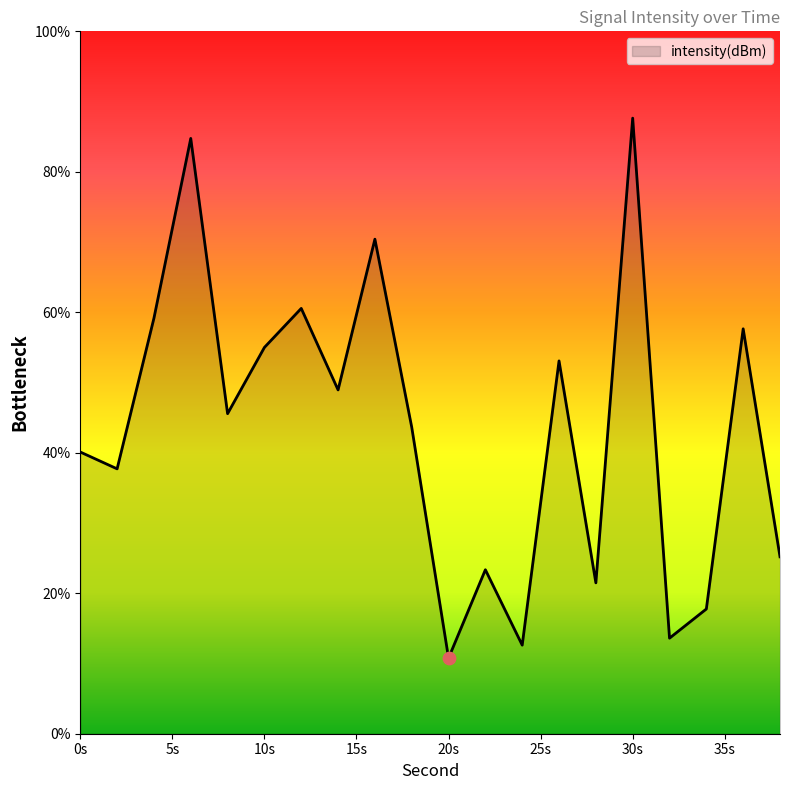

What is the minimum value shown in the chart?

10.8